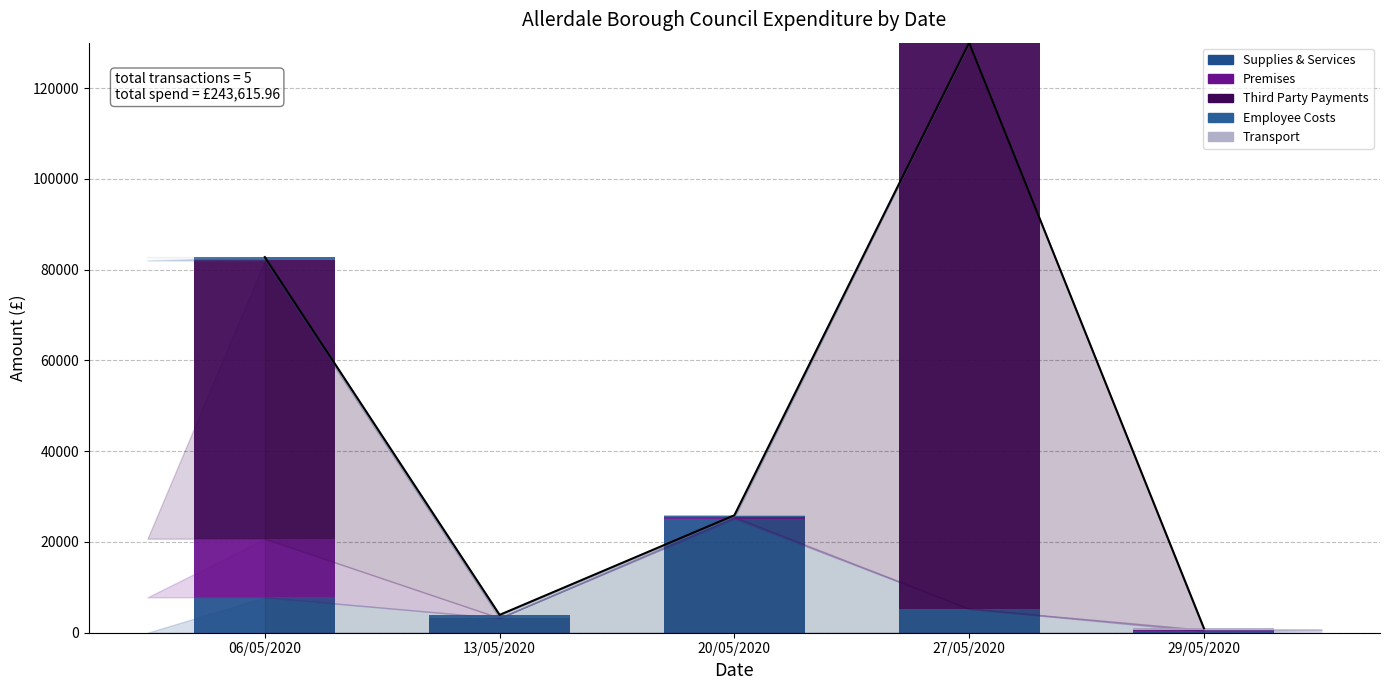

Is it true that Third Party Payments equals -81579.7 at 20/05/2020?

False